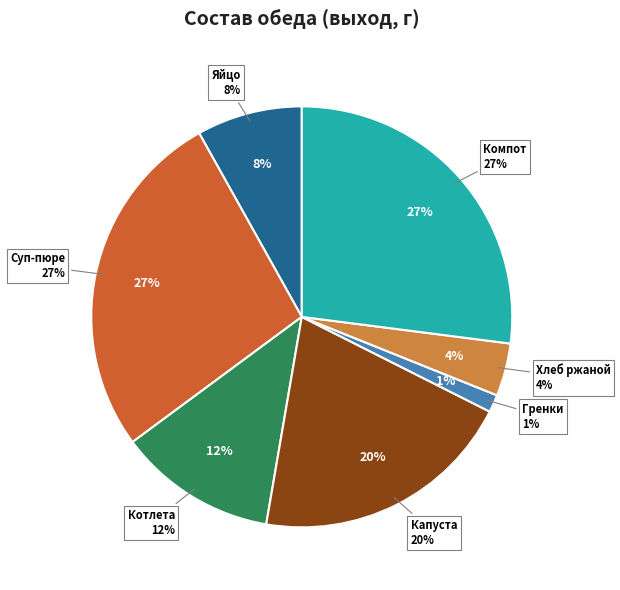

Between КАПУСТА ТУШЕНАЯ and ХЛЕБ РЖАНОЙ, which is larger?

КАПУСТА ТУШЕНАЯ